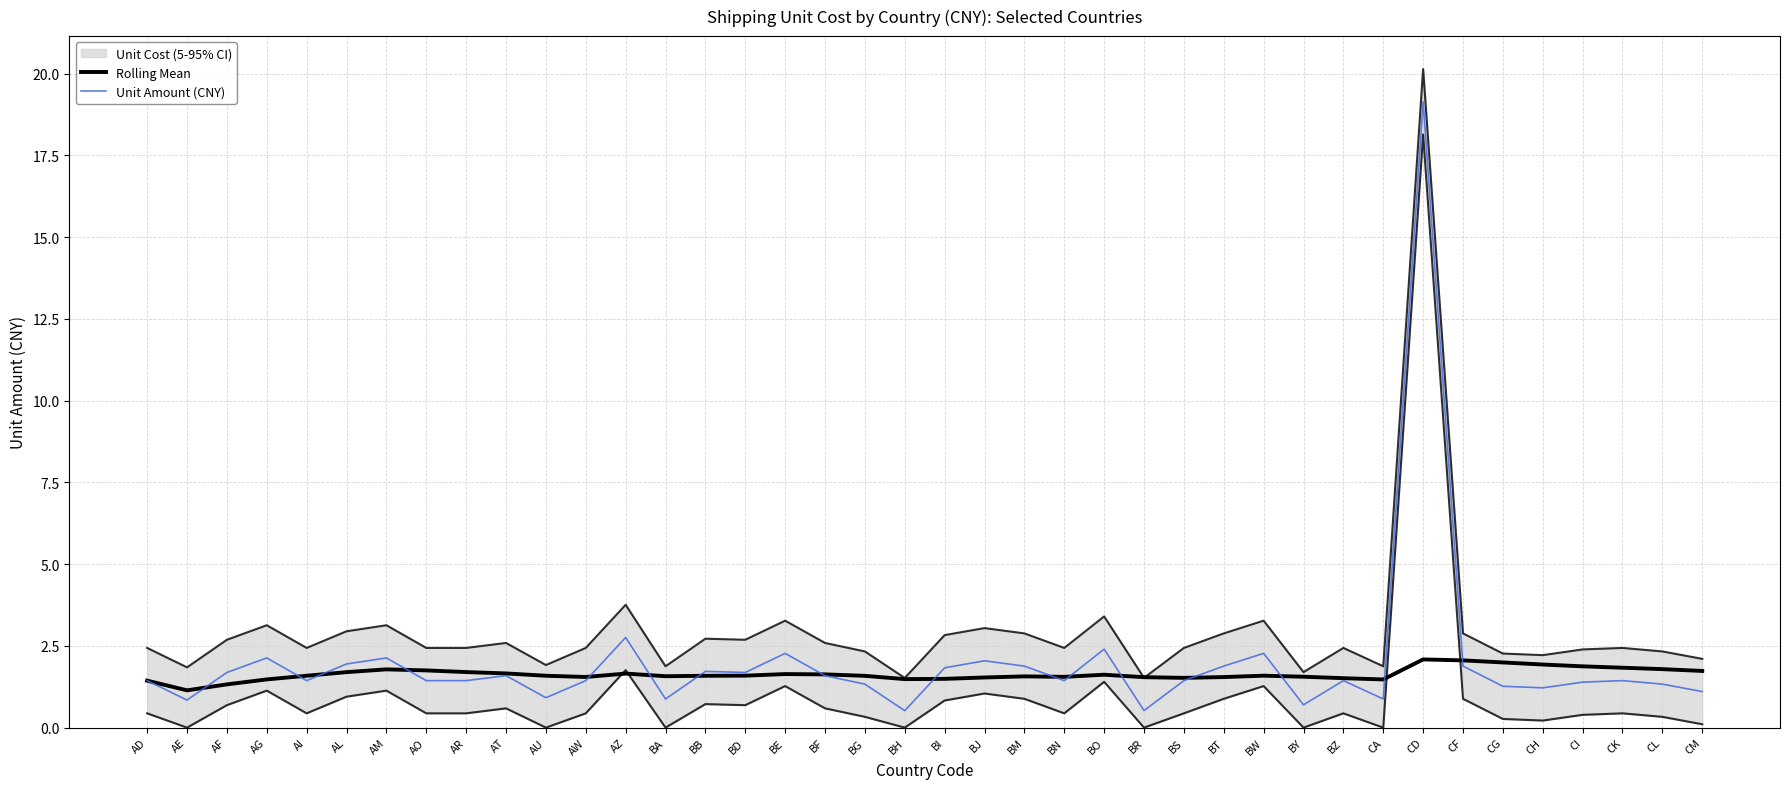

Where does the Unit Amount (CNY) series first go above 1?

AD